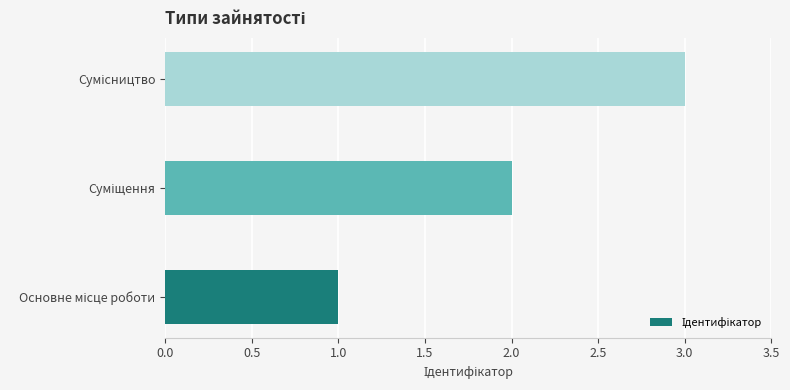

What is the greatest value displayed?

3